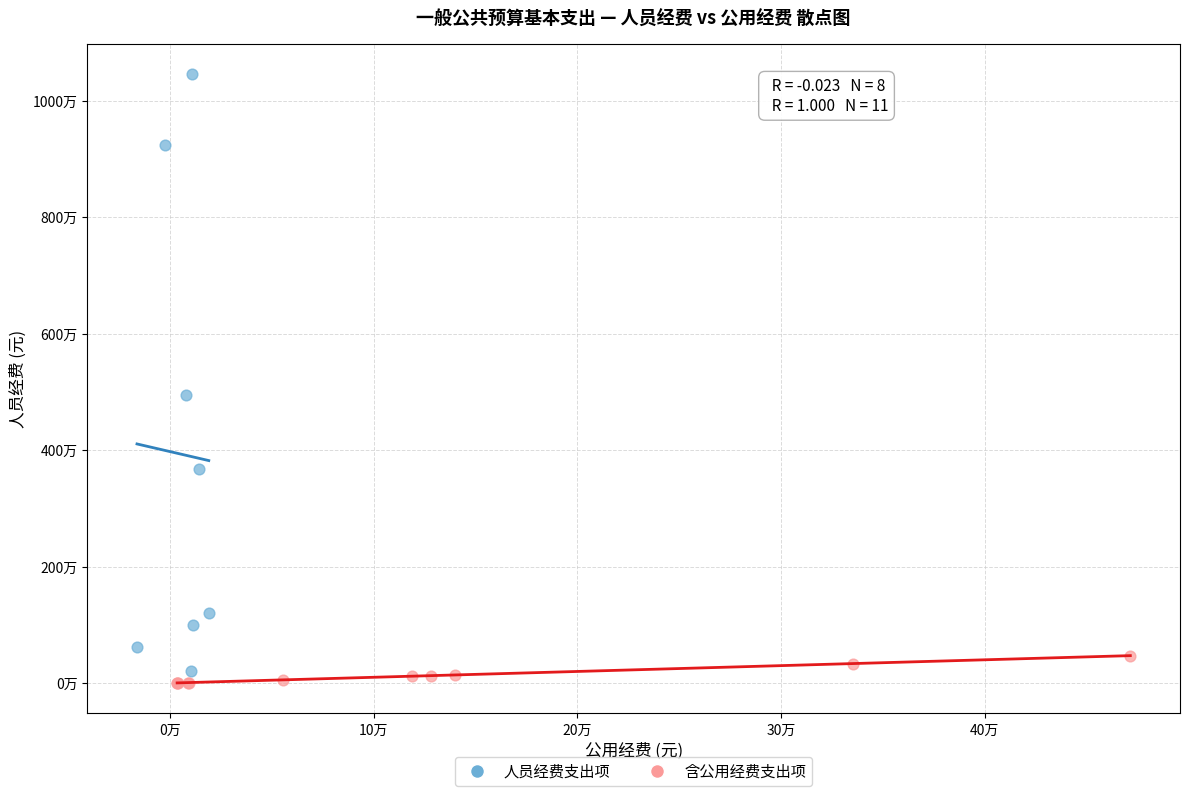

Which series has the widest spread of Y values?

人员经费支出项